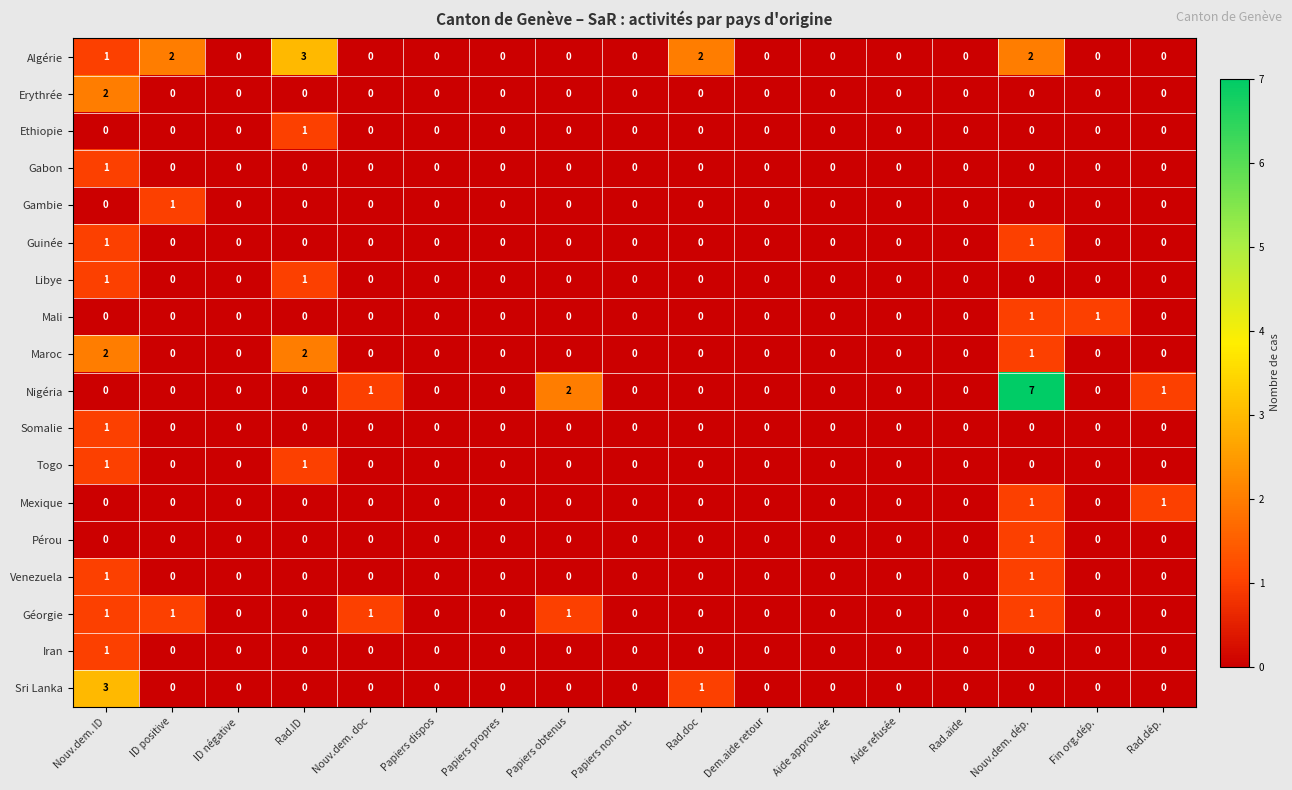

True or false: Pérou has a value of 0 at Rad.aide.

True